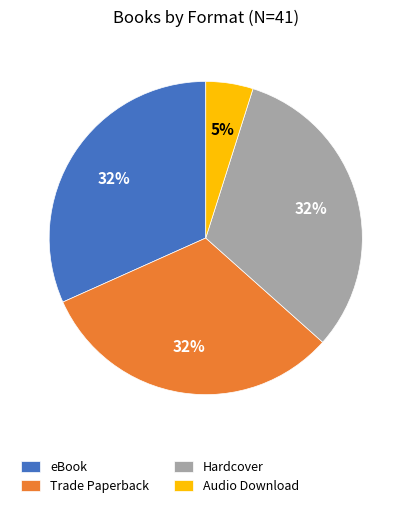

To the nearest percent, what percentage of the pie is Audio Download?

5%